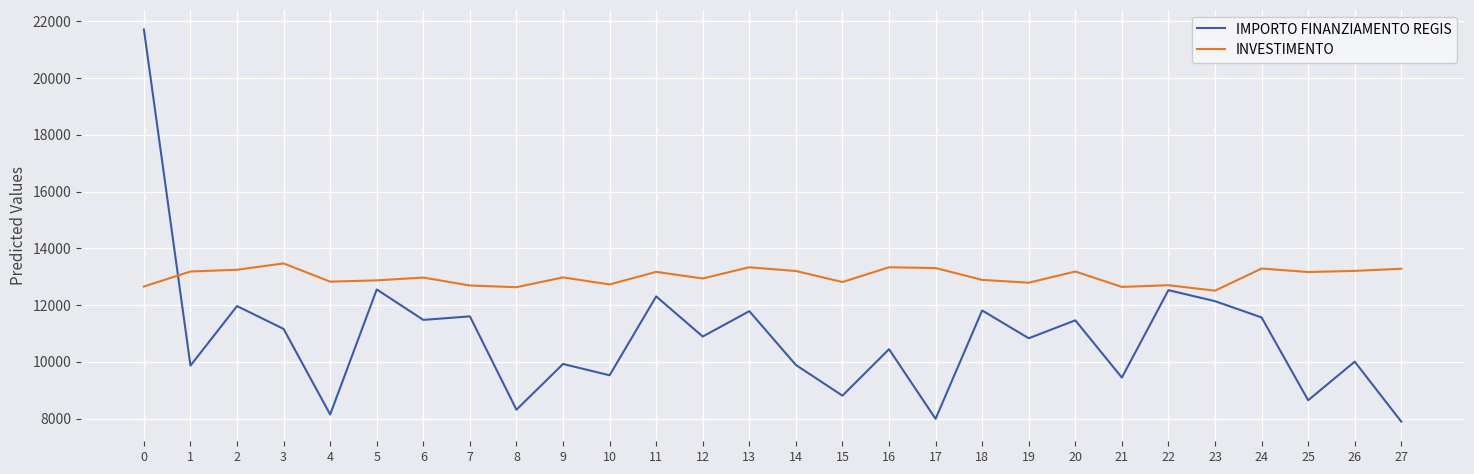

How many categories are shown in the chart?

28